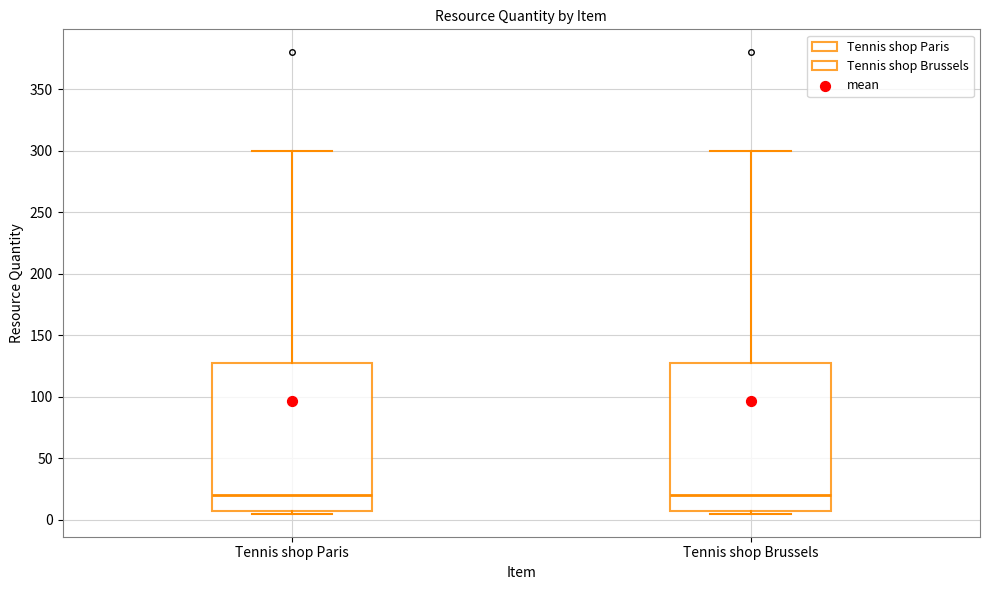

Reading left to right, transcribe this box plot: for each box, give where its median line is, the range the box spans, and where its two whiskers end, as read against the y-axis. The values are not printed on the chart, so give them approximately, as read against the axis.

Tennis shop Paris: median 20, box 10 to 130, whiskers 5 to 300
Tennis shop Brussels: median 20, box 10 to 130, whiskers 5 to 300